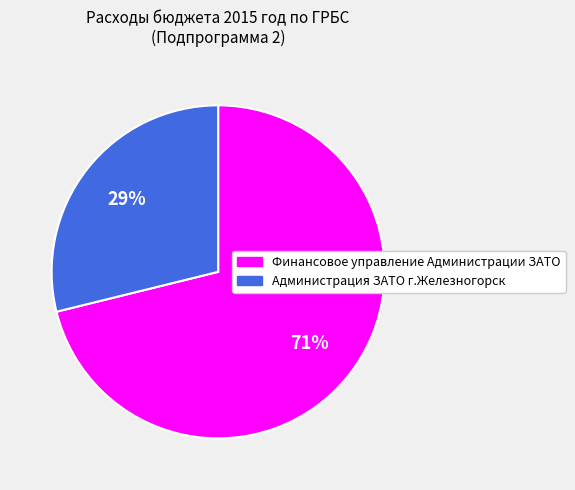

Rank the categories by value from lowest to highest.

Администрация ЗАТО г.Железногорск, Финансовое управление Администрации ЗАТО